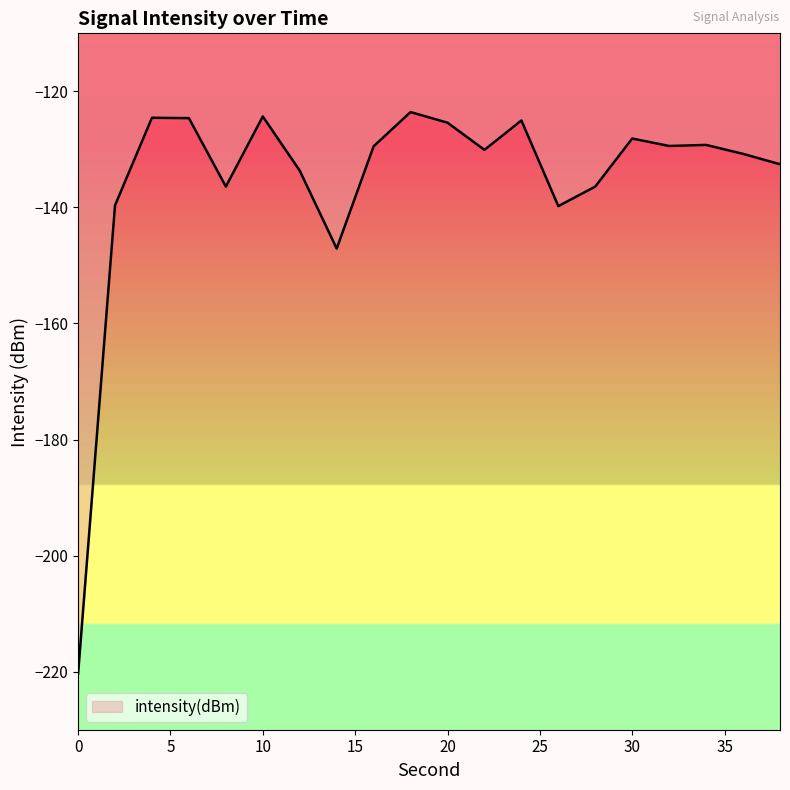

What is the average value?

-135.5